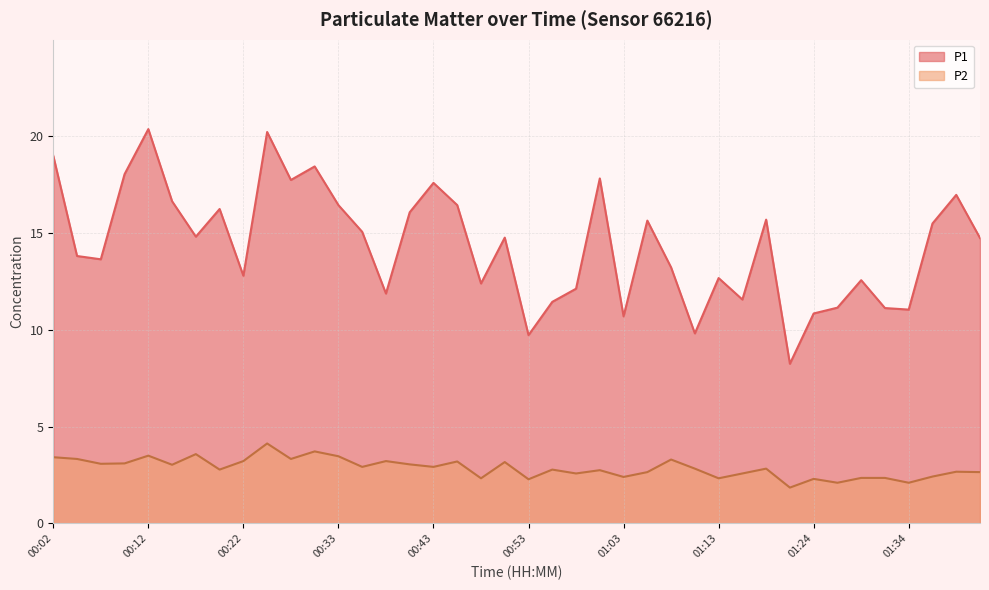

Where is the first local minimum for P1?

00:07